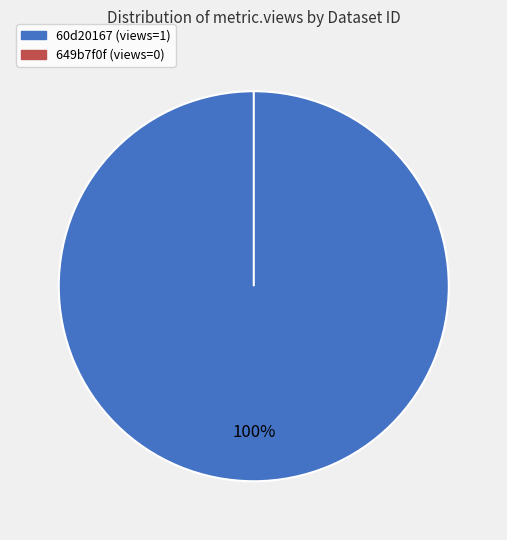

True or false: 60d201670781901de963324b accounts for 100% of the total.

True